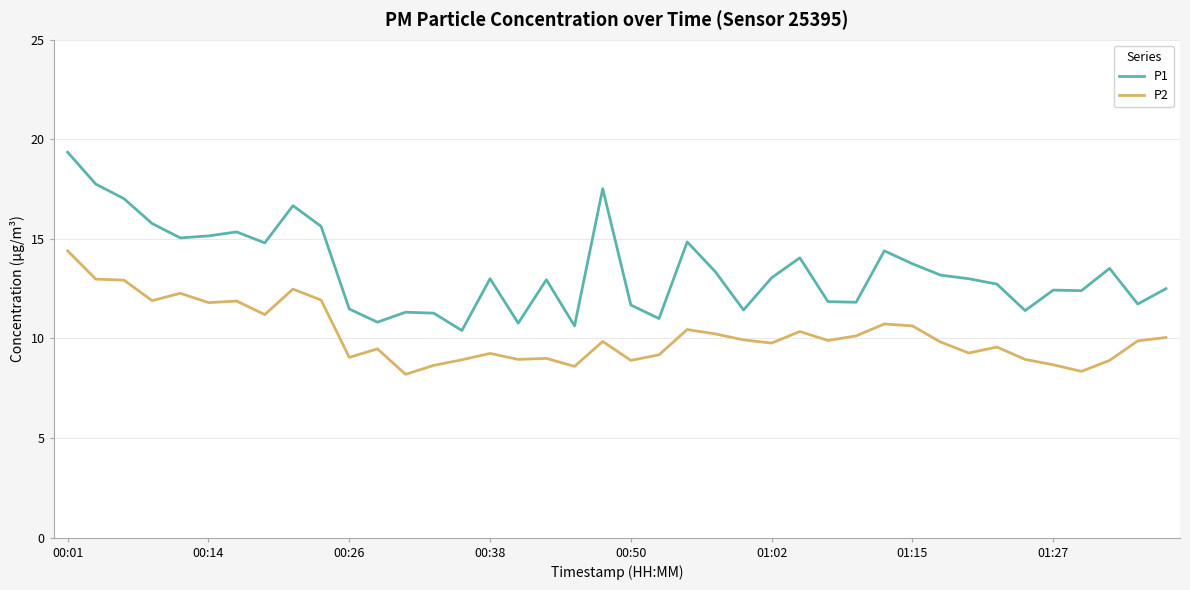

Which series has the largest total across all categories?

P1